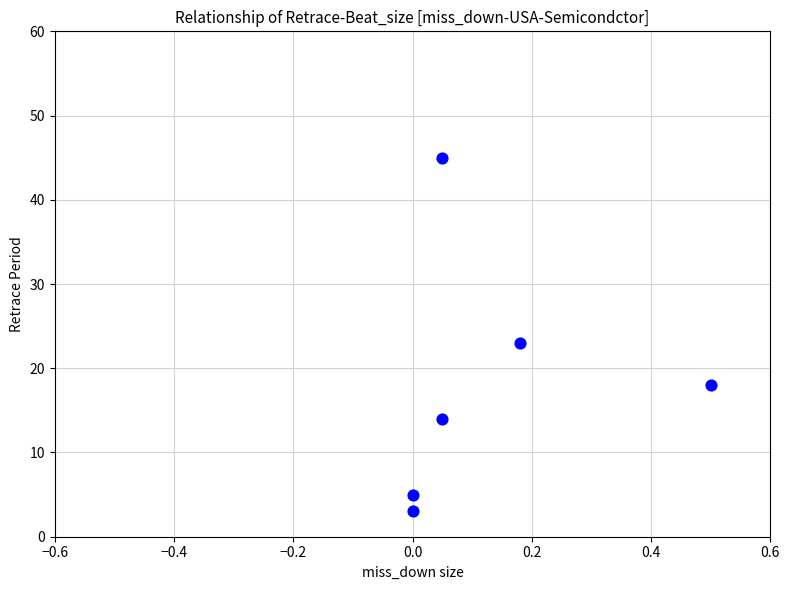

What is the range of Y values (max minus min)?

42